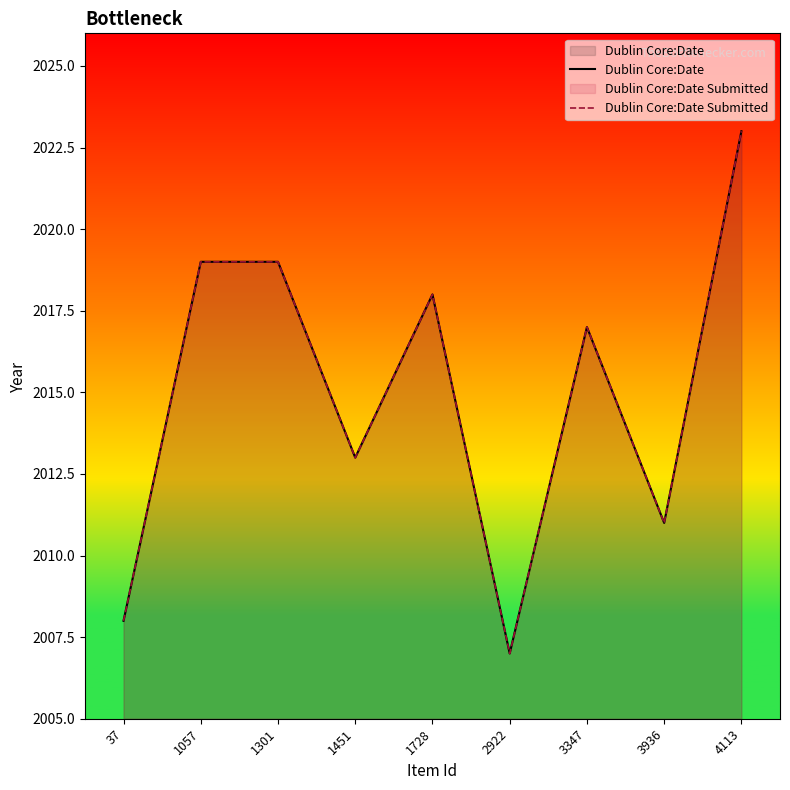

Count the number of categories in the chart.

9